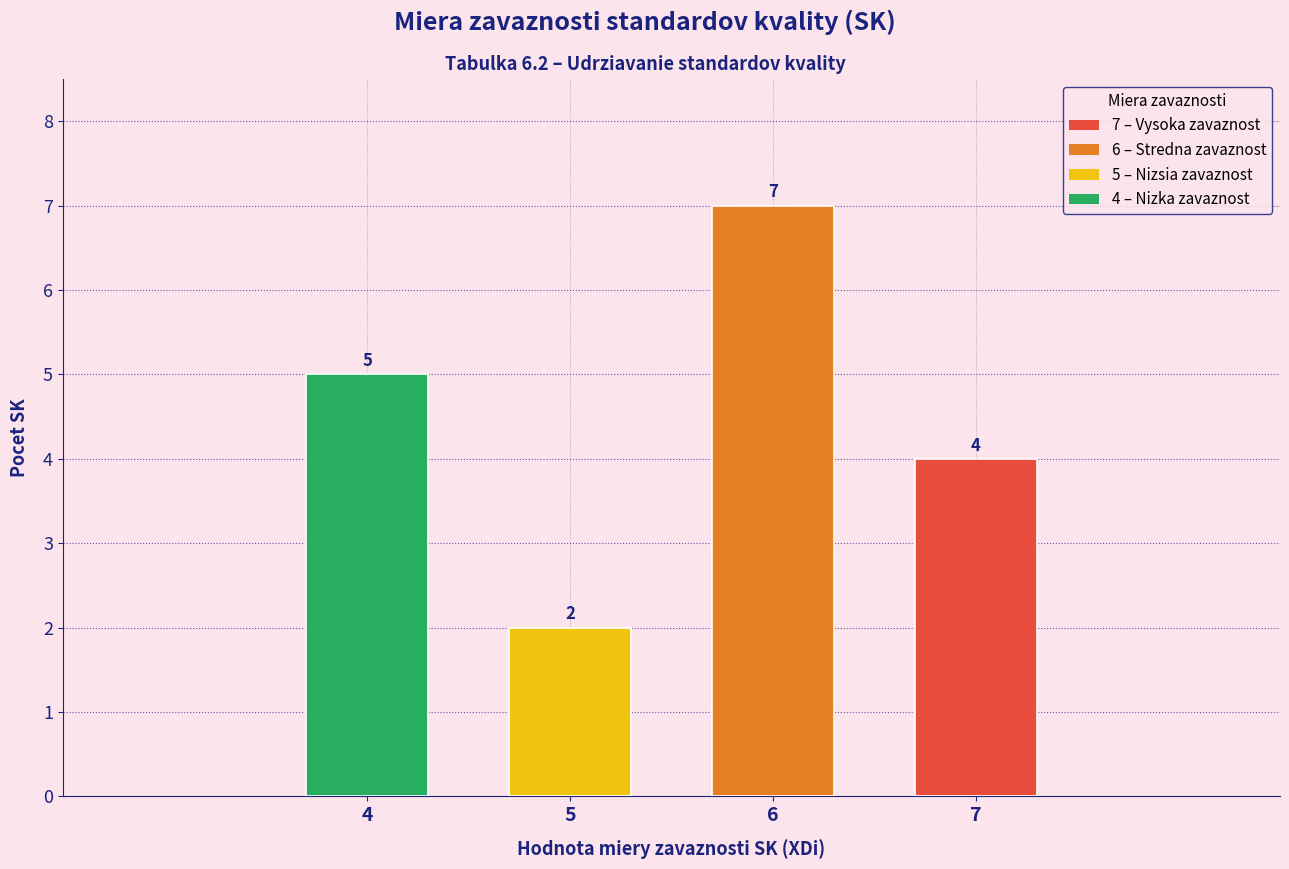

Reading left to right, what are all the values shown in this chart?

4=5	5=2	6=7	7=4